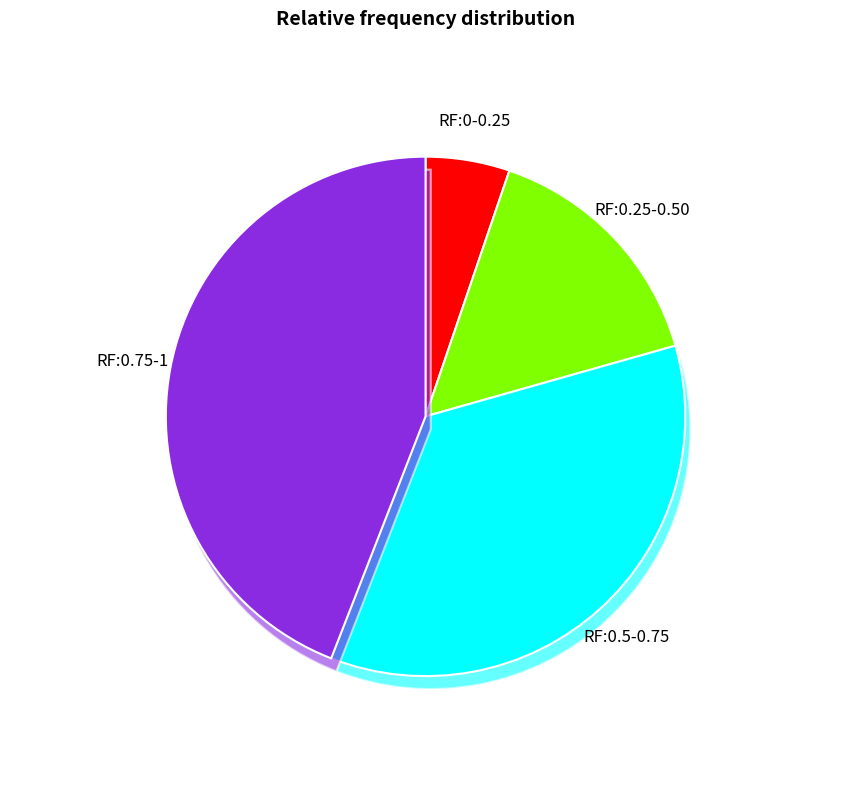

Which category has the biggest portion of the pie?

Nordrhein-Westfalen